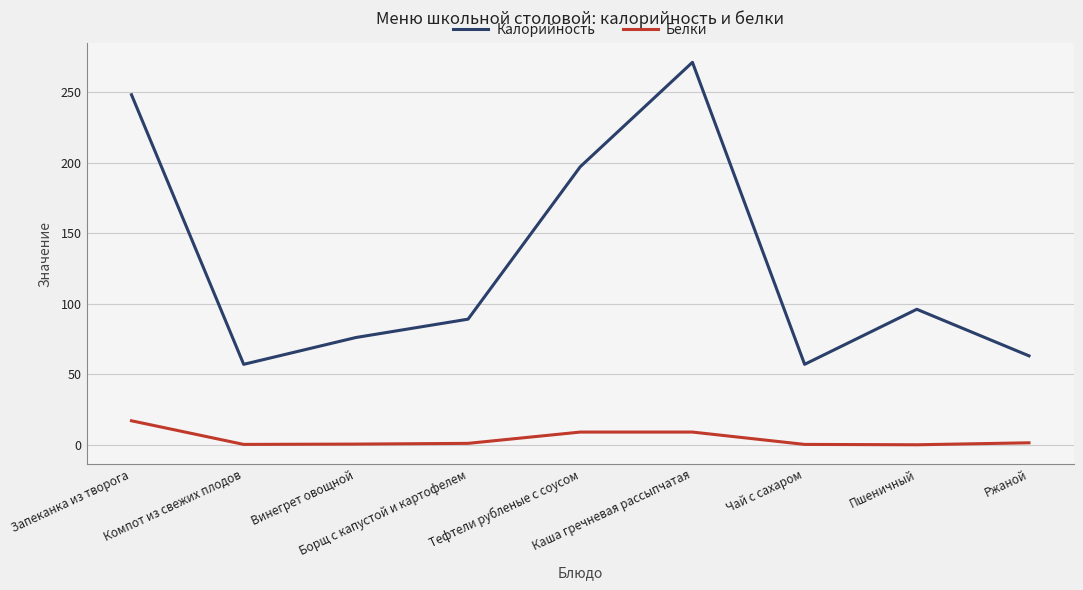

True or false: Белки and Калорийность cross at least once.

False